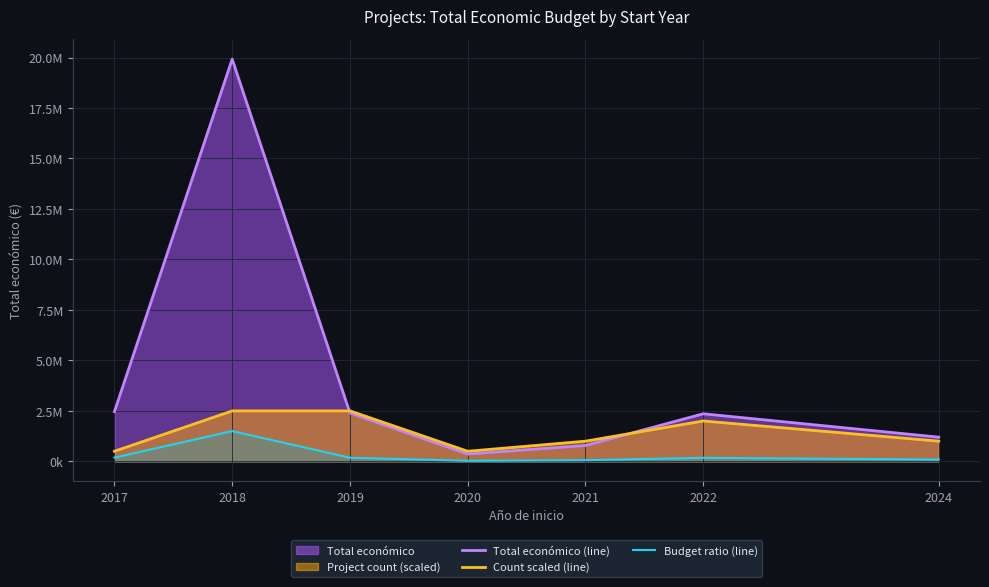

The value of Total económico (line) at 2022 is 2357093.0. True or false?

True